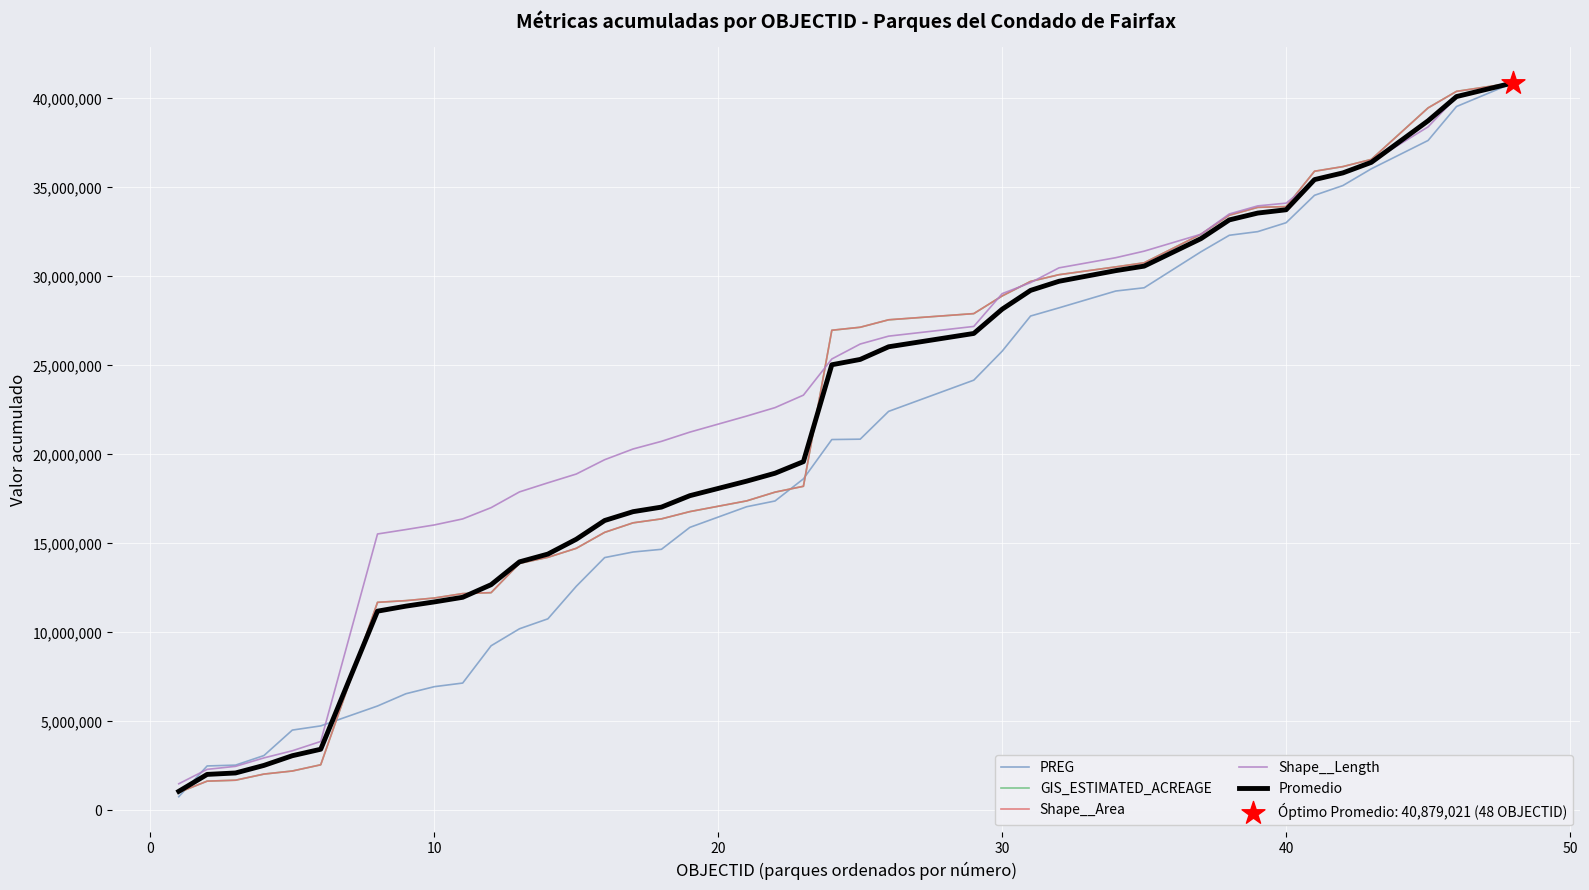

Which series has the largest total across all categories?

Shape__Length